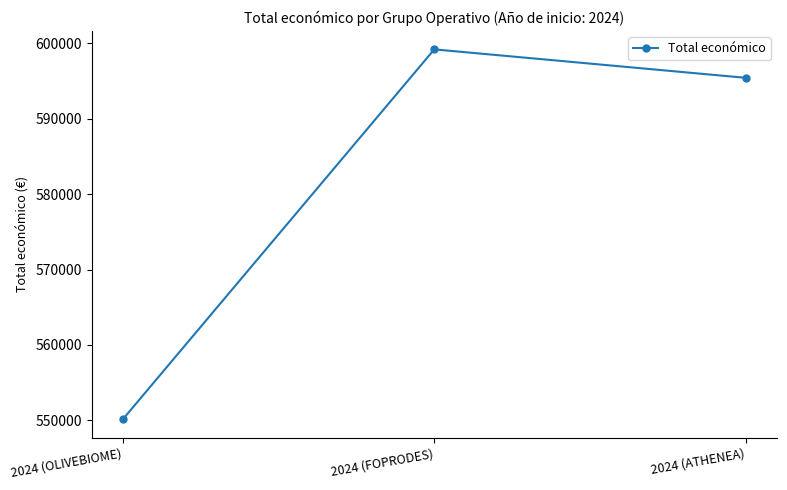

How many data points are less than 595436?

1